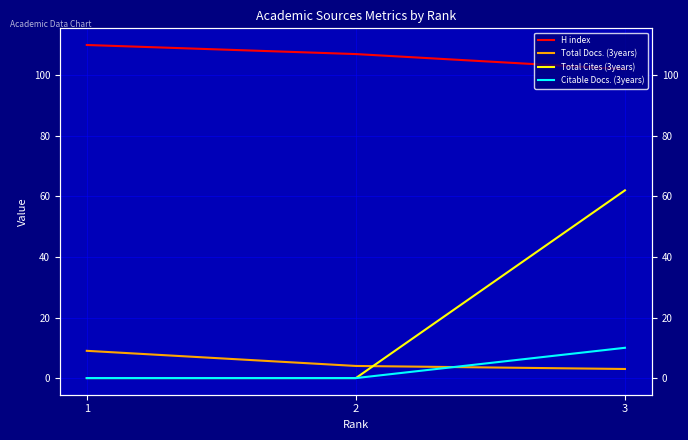

Is this an area chart (filled region under the line)?

No